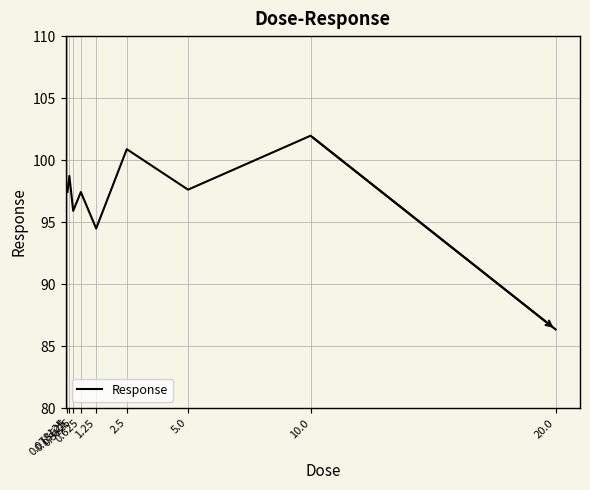

Where does the data first go above 97?

0.078125